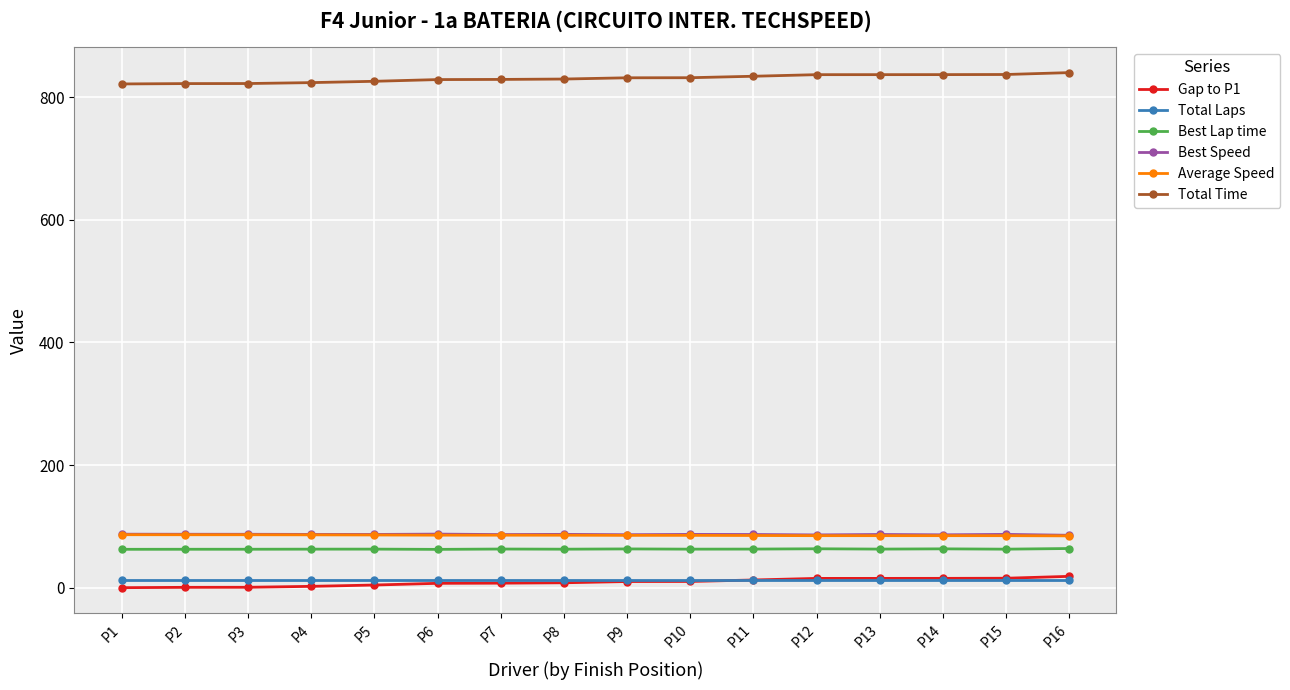

What is the greatest value displayed?

840.1